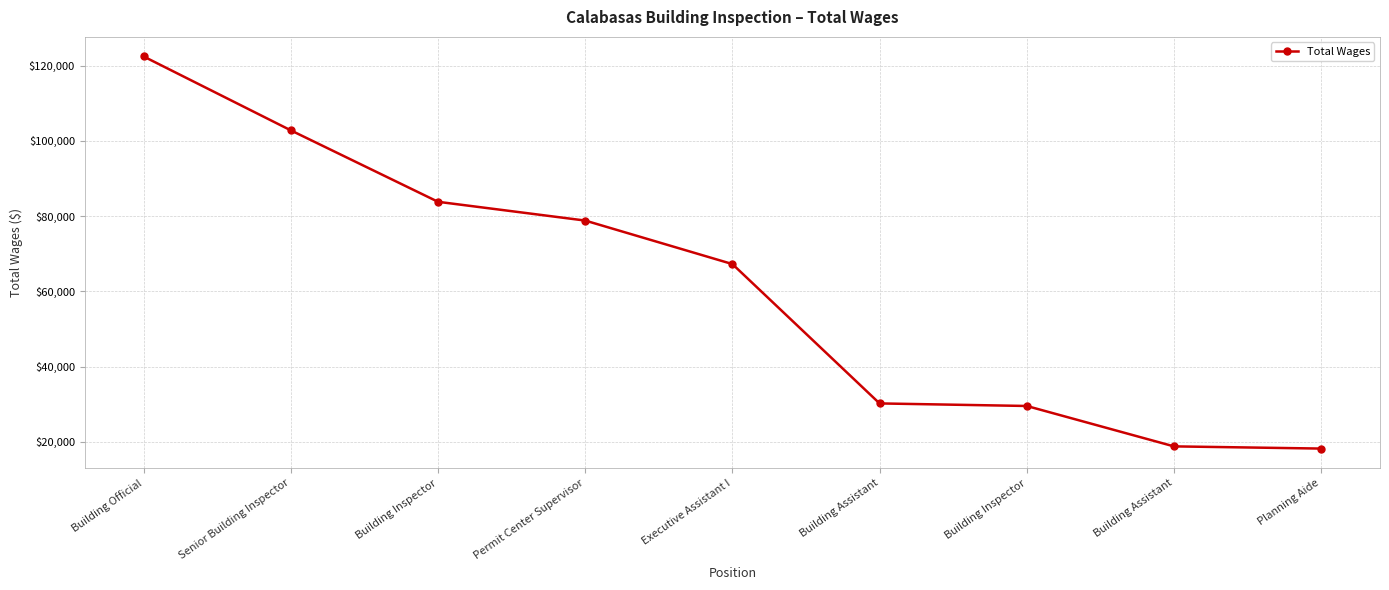

Does the chart have visible grid lines?

Yes